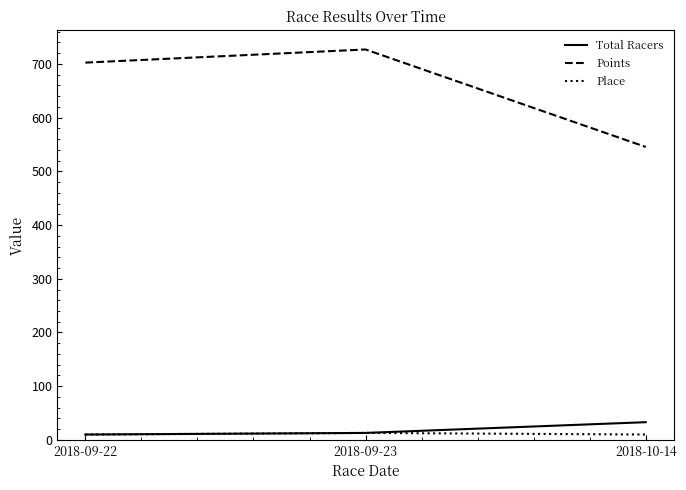

At which label does Total Racers reach its peak?

2018-10-14